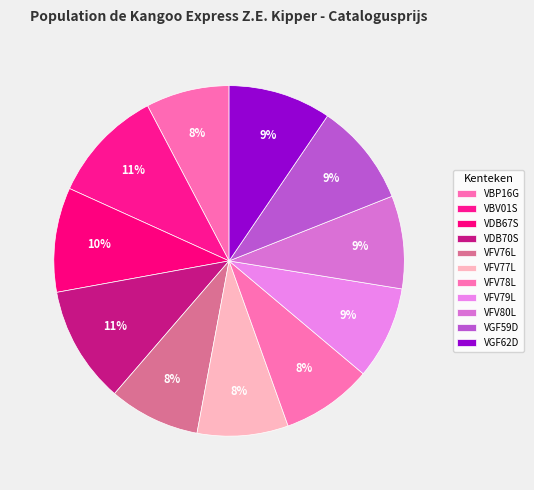

Between VDB67S and VFV80L, which is larger?

VDB67S